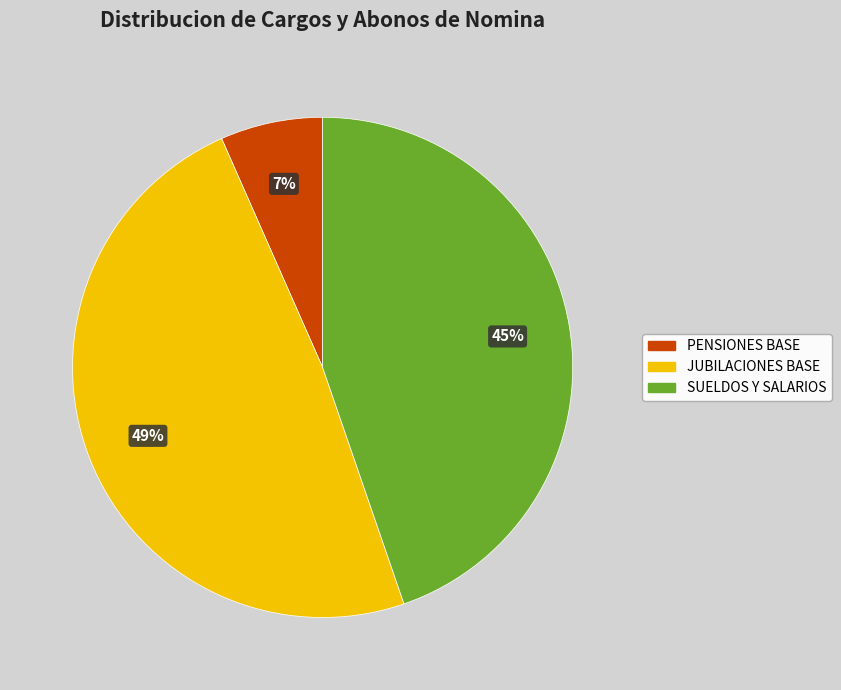

Is the sum of JUBILACIONES BASE and PENSIONES BASE greater than half?

Yes